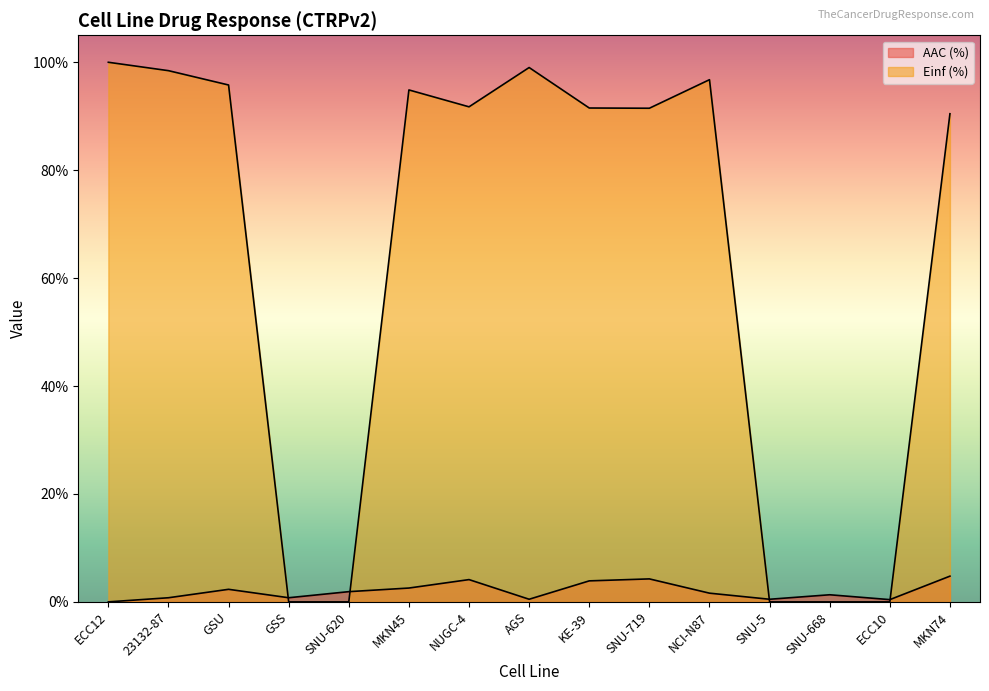

At which category is the sum across all series the highest?

ECC12